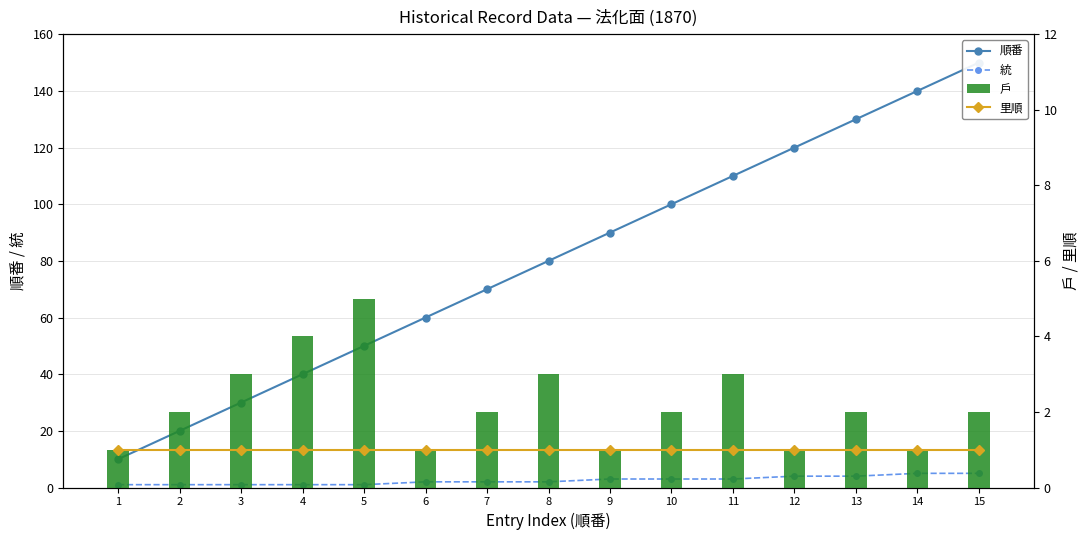

Rank the series at 9 from lowest to highest value.

里順, 戶, 統, 順番